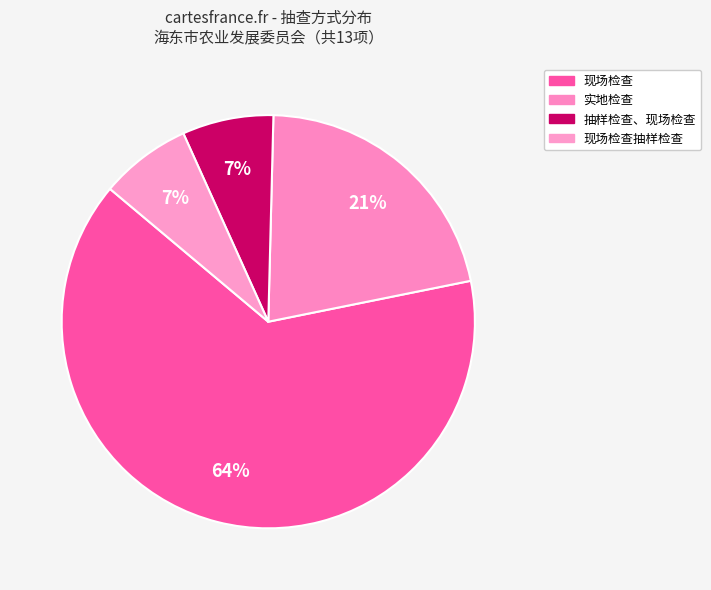

What is the ratio of the value at 现场检查抽样检查 to the value at 抽样检查、现场检查?

1.0